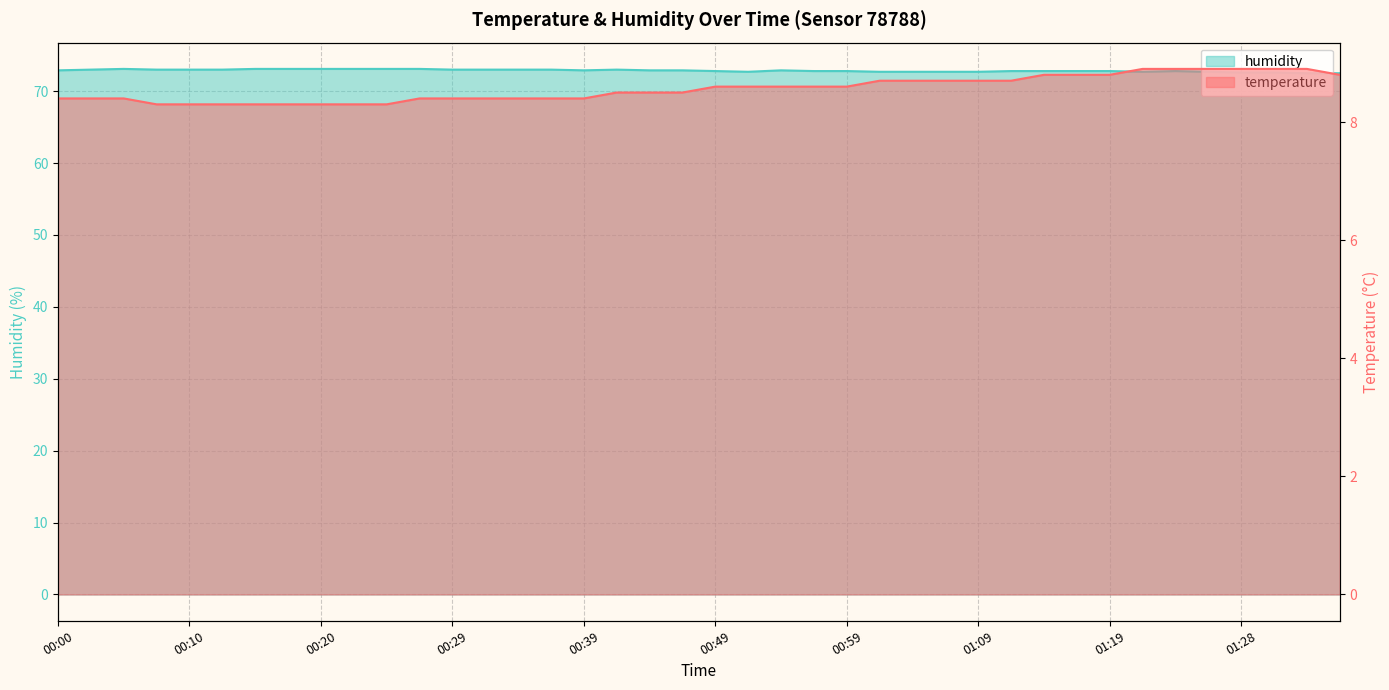

True or false: humidity and temperature cross at least once.

False